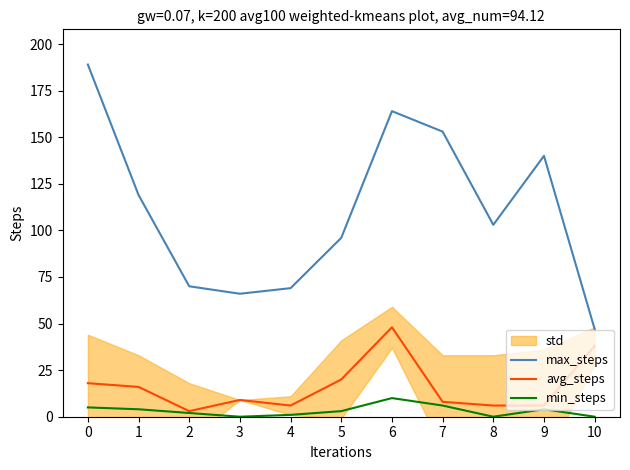

What is the highest value of the min_steps series?

10